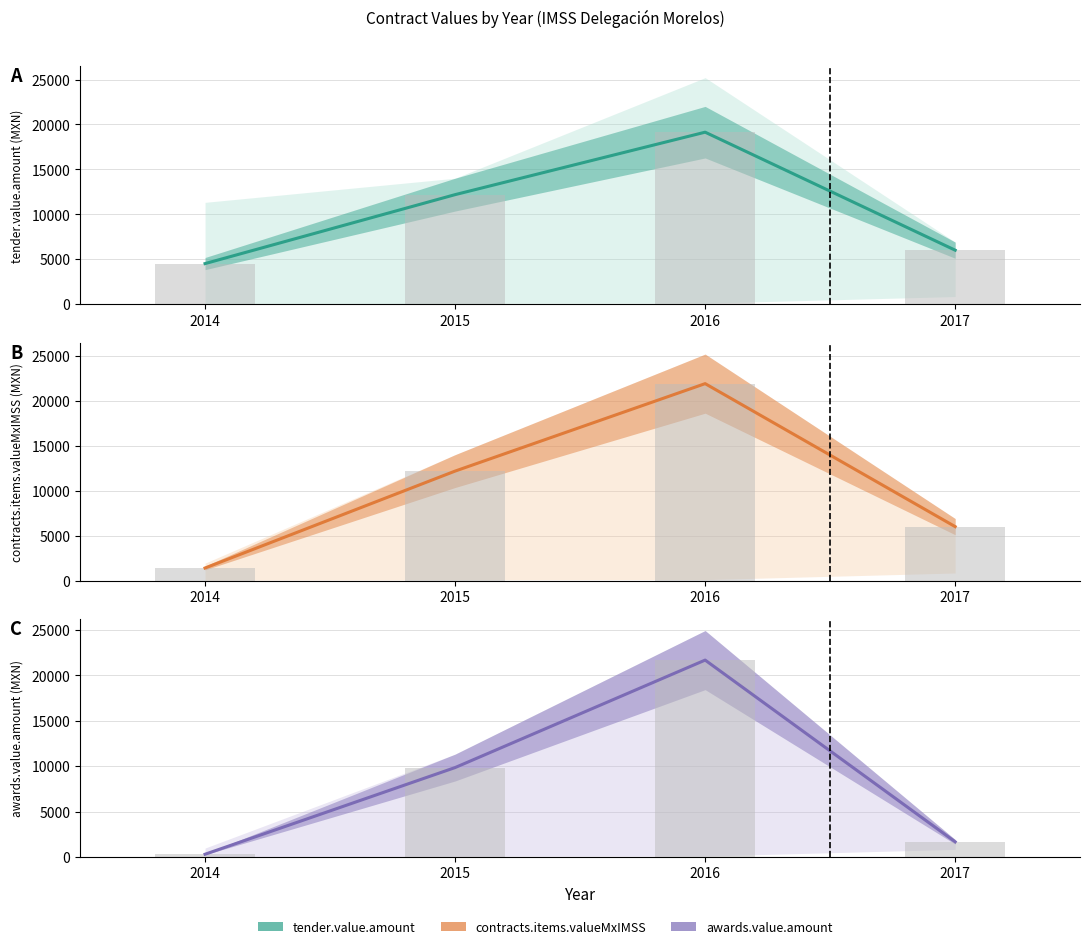

What is the total value across all series at 2017?

13670.4